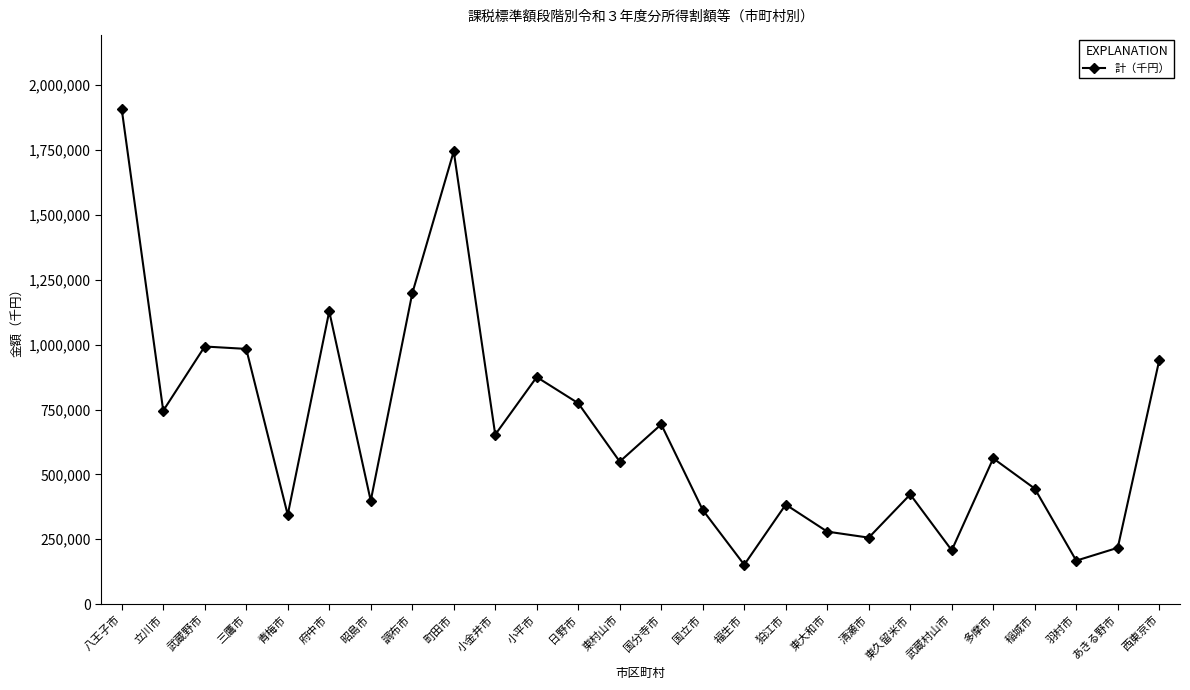

Where does the data first go above 561663?

八王子市